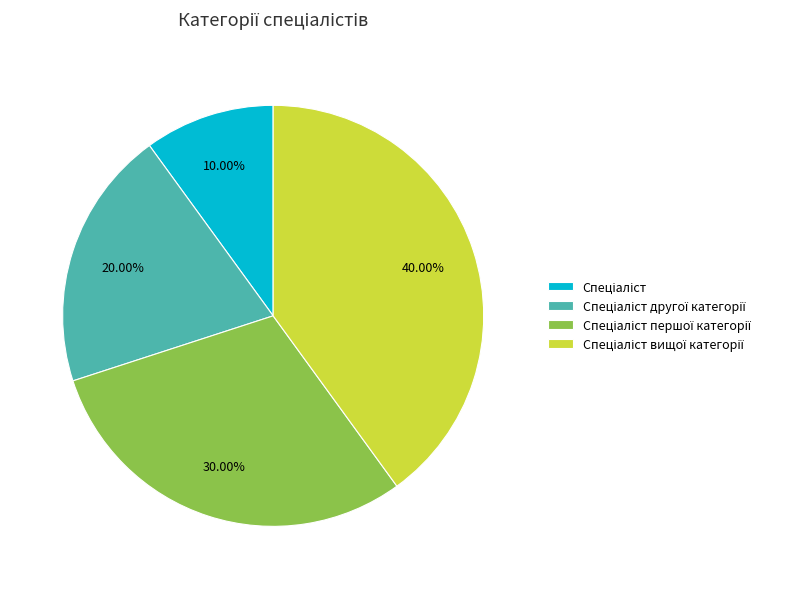

Is there a majority slice in this chart?

No